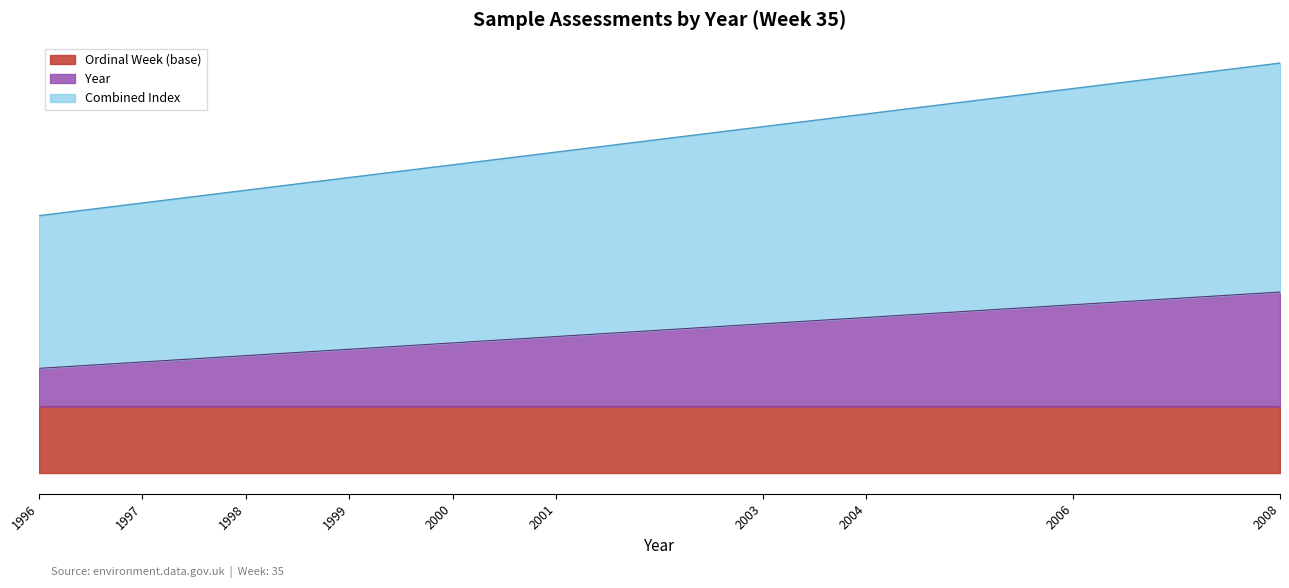

Which has a higher value, 2001 or 1997?

2001